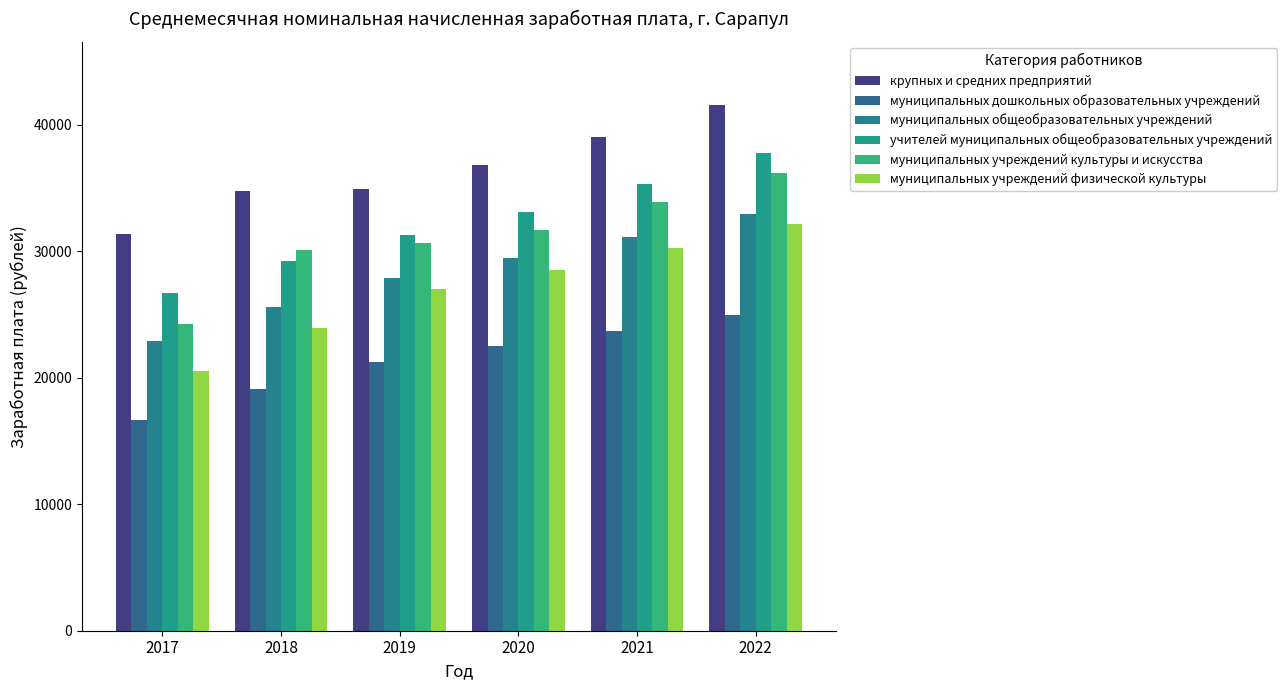

Rank the categories by муниципальных учреждений культуры и искусства value from highest to lowest.

2022, 2021, 2020, 2019, 2018, 2017